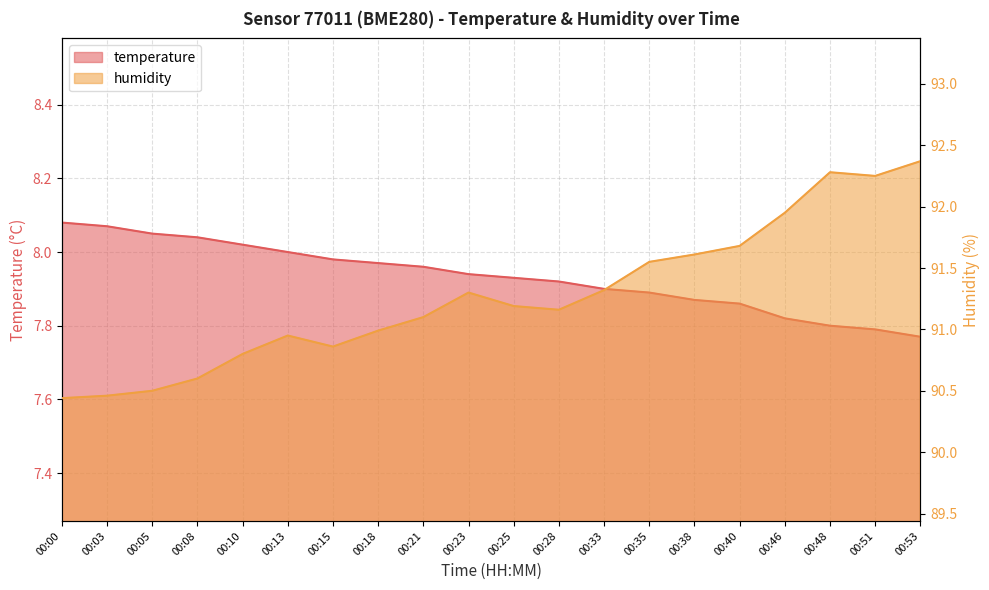

Reading right to left, extract all data points from this chart.

temperature: 00:53=7.8	00:51=7.8	00:48=7.8	00:46=7.8	00:40=7.9	00:38=7.9	00:35=7.9	00:33=7.9	00:28=7.9	00:25=7.9	00:23=7.9	00:21=8.0	00:18=8.0	00:15=8.0	00:13=8.0	00:10=8.0	00:08=8.0	00:05=8.1	00:03=8.1	00:00=8.1
humidity: 00:53=92.4	00:51=92.2	00:48=92.3	00:46=92.0	00:40=91.7	00:38=91.6	00:35=91.5	00:33=91.3	00:28=91.2	00:25=91.2	00:23=91.3	00:21=91.1	00:18=91.0	00:15=90.9	00:13=91.0	00:10=90.8	00:08=90.6	00:05=90.5	00:03=90.5	00:00=90.4